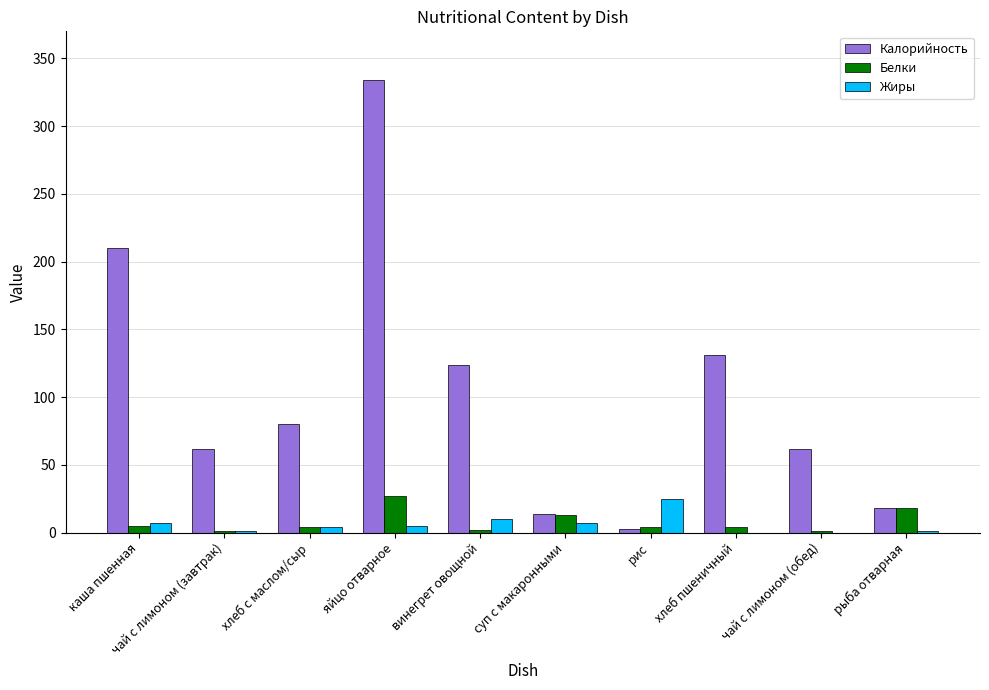

What is the sum of all Белки values?

79.0